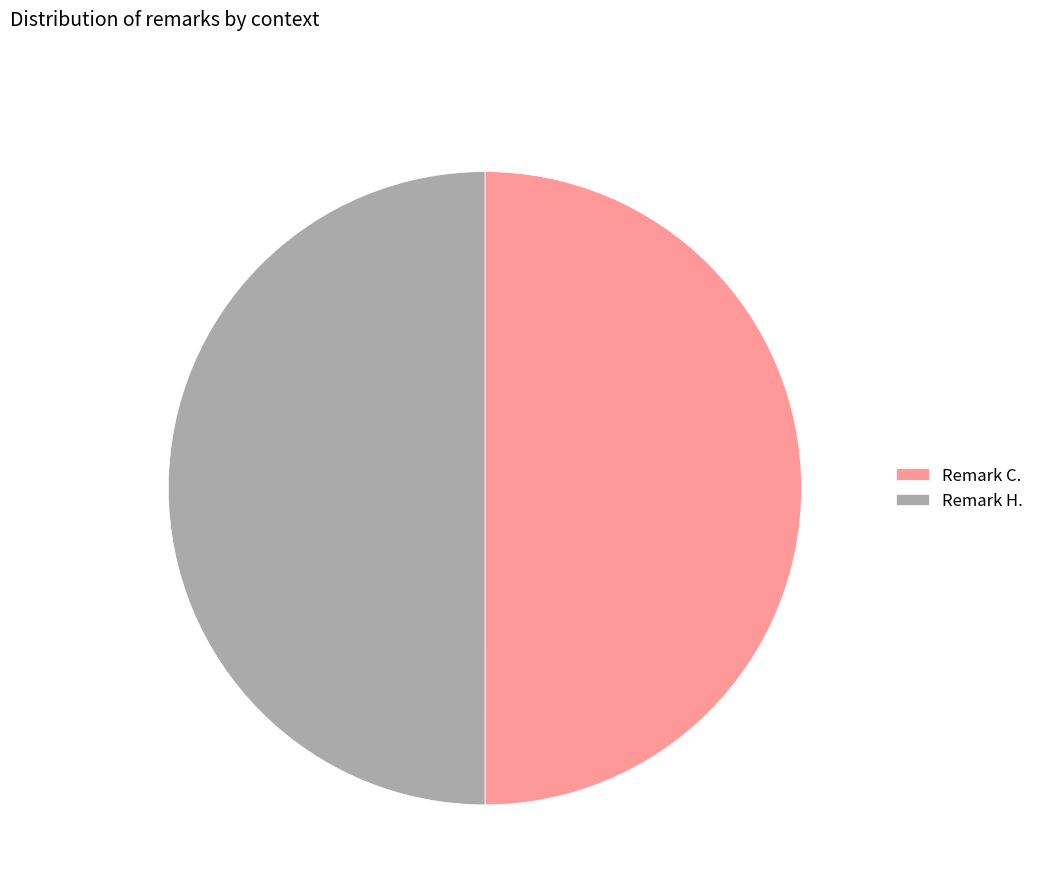

Is the sum of Remark H. and Remark C. greater than half?

Yes